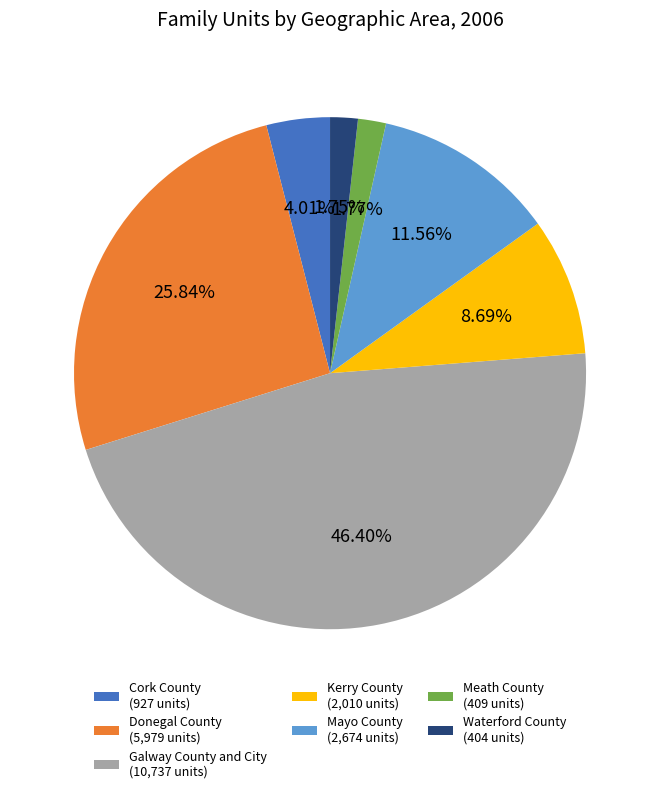

Do Kerry County (2,010 units) and Donegal County (5,979 units) together represent more than half of the pie?

No